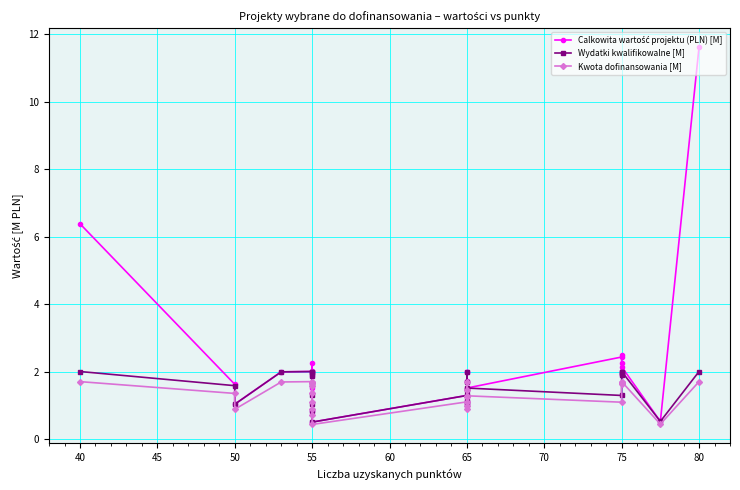

What is the smallest value displayed?

0.4